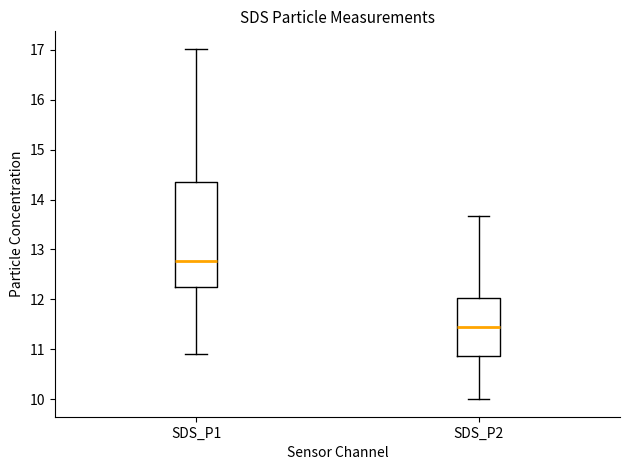

Reading left to right, read every box against the y-axis: the position of its median line, the range the box covers, and the ends of its whiskers. The values are not printed on the chart, so give them approximately, as read against the axis.

SDS_P1: median 12.8, box 12.3 to 14.4, whiskers 10.9 to 17.0
SDS_P2: median 11.4, box 10.9 to 12.0, whiskers 10.0 to 13.7